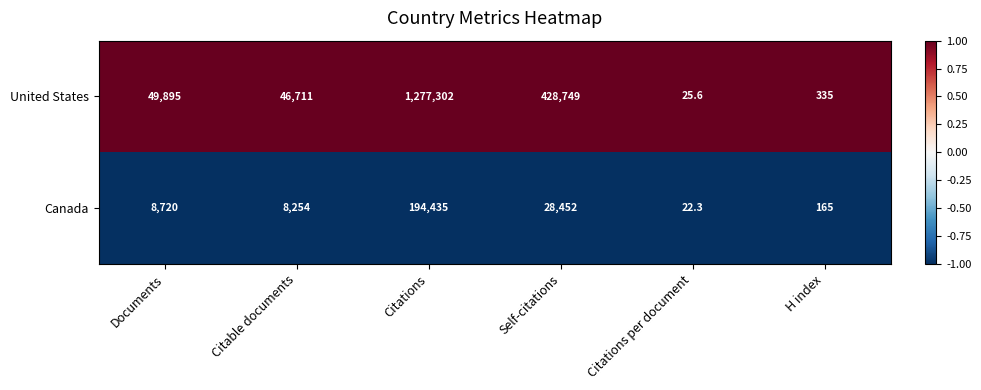

Which series has the largest total across all categories?

United States